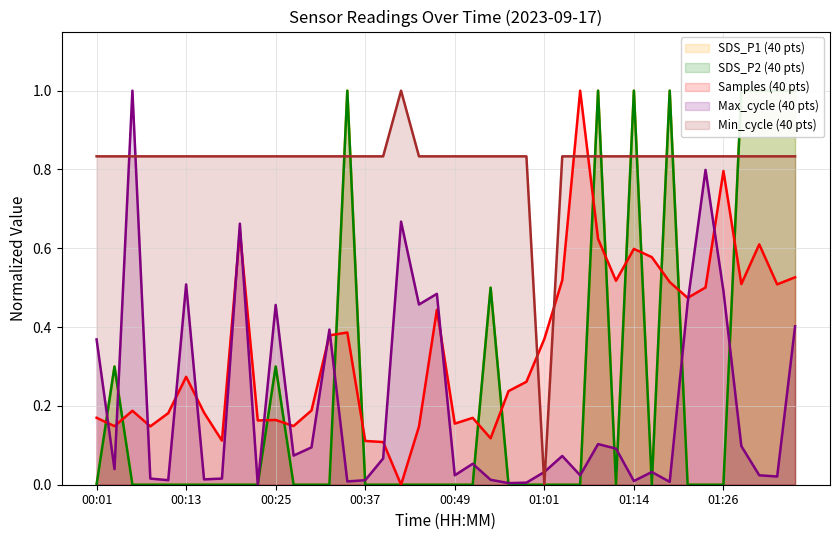

Reading right to left, what are all the values shown in this chart?

SDS_P1: 1.0	1.0	1.0	1.0	0.0	0.0	0.0	1.0	0.0	1.0	0.0	1.0	0.0	0.0	0.0	0.0	0.0	0.5	0.0	0.0	0.0	0.0	0.0	0.0	0.0	1.0	0.0	0.0	0.0	0.3	0.0	0.0	0.0	0.0	0.0	0.0	0.0	0.0	0.3	0.0
SDS_P2: 1.0	1.0	1.0	1.0	0.0	0.0	0.0	1.0	0.0	1.0	0.0	1.0	0.0	0.0	0.0	0.0	0.0	0.5	0.0	0.0	0.0	0.0	0.0	0.0	0.0	1.0	0.0	0.0	0.0	0.3	0.0	0.0	0.0	0.0	0.0	0.0	0.0	0.0	0.3	0.0
Samples: 0.5	0.5	0.6	0.5	0.8	0.5	0.5	0.5	0.6	0.6	0.5	0.6	1.0	0.5	0.4	0.3	0.2	0.1	0.2	0.2	0.4	0.1	0.0	0.1	0.1	0.4	0.4	0.2	0.1	0.2	0.2	0.6	0.1	0.2	0.3	0.2	0.1	0.2	0.1	0.2
Max_cycle: 0.4	0.0	0.0	0.1	0.5	0.8	0.5	0.0	0.0	0.0	0.1	0.1	0.0	0.1	0.0	0.0	0.0	0.0	0.1	0.0	0.5	0.5	0.7	0.1	0.0	0.0	0.4	0.1	0.1	0.5	0.0	0.7	0.0	0.0	0.5	0.0	0.0	1.0	0.0	0.4
Min_cycle: 0.8	0.8	0.8	0.8	0.8	0.8	0.8	0.8	0.8	0.8	0.8	0.8	0.8	0.8	0.0	0.8	0.8	0.8	0.8	0.8	0.8	0.8	1.0	0.8	0.8	0.8	0.8	0.8	0.8	0.8	0.8	0.8	0.8	0.8	0.8	0.8	0.8	0.8	0.8	0.8